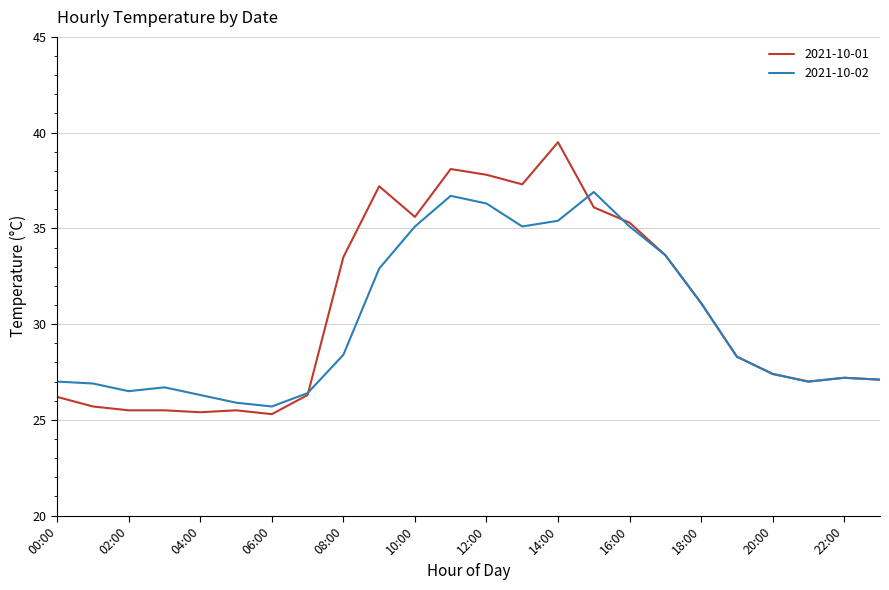

List the series in order of their peak value, highest first.

2021-10-01, 2021-10-02